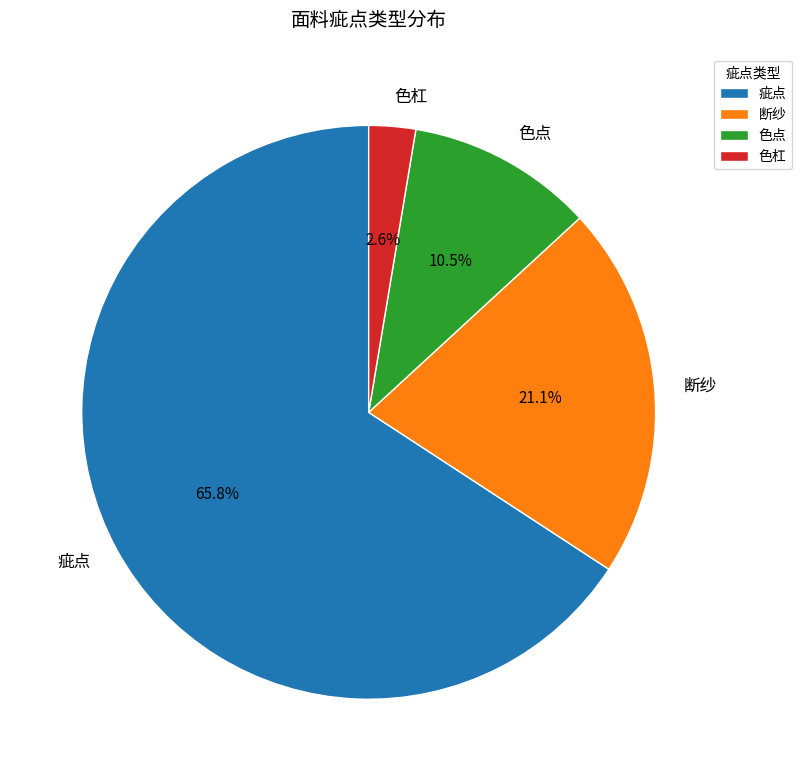

Rank the categories by value from highest to lowest.

疵点, 断纱, 色点, 色杠